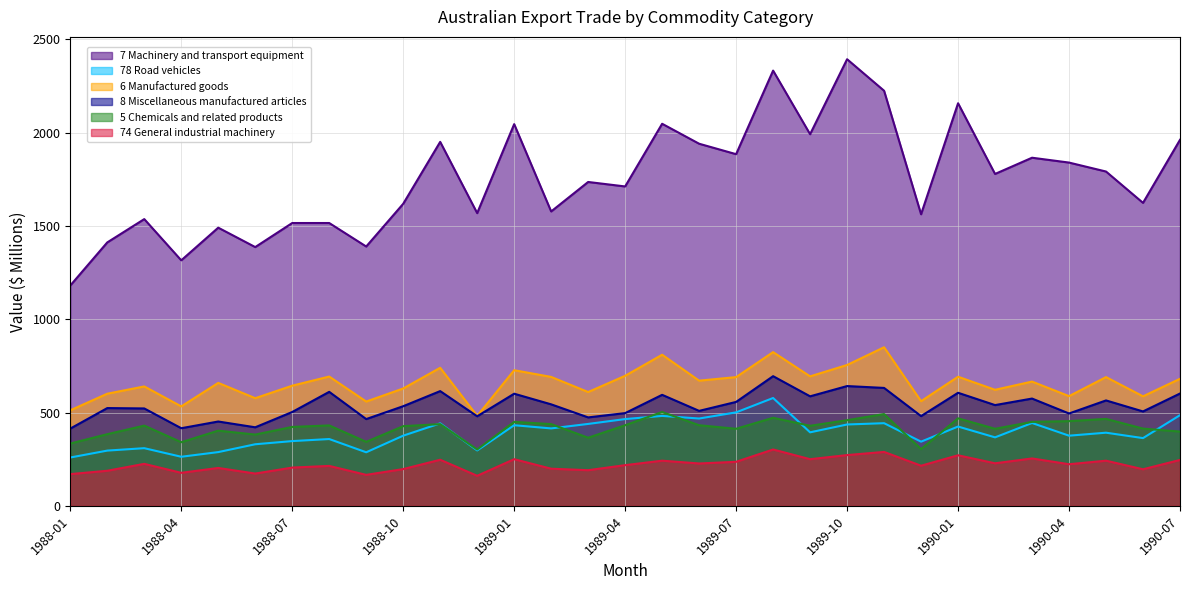

Which category has the lowest value in the 78 Road vehicles series?

1988-01